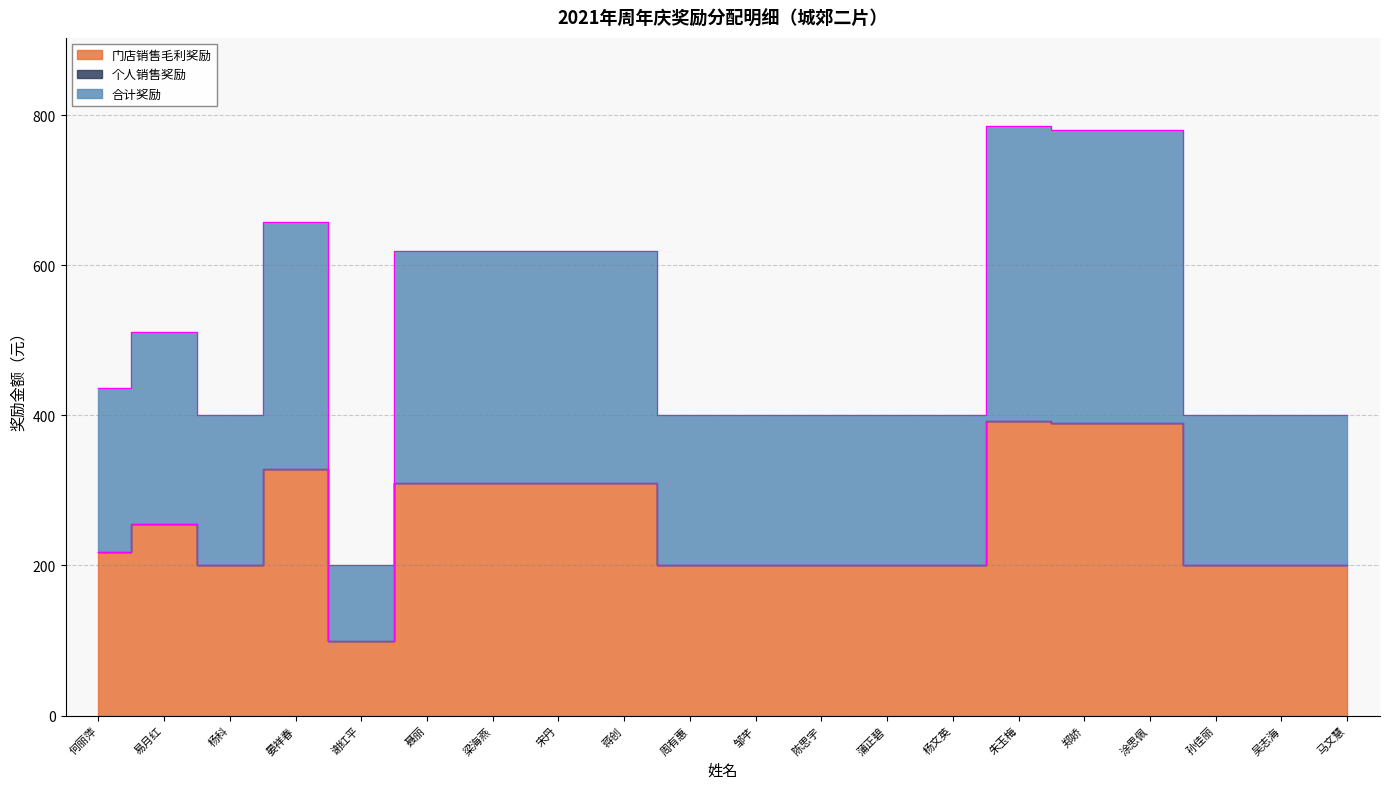

How many data points in 门店销售毛利奖励 are less than 218?

10